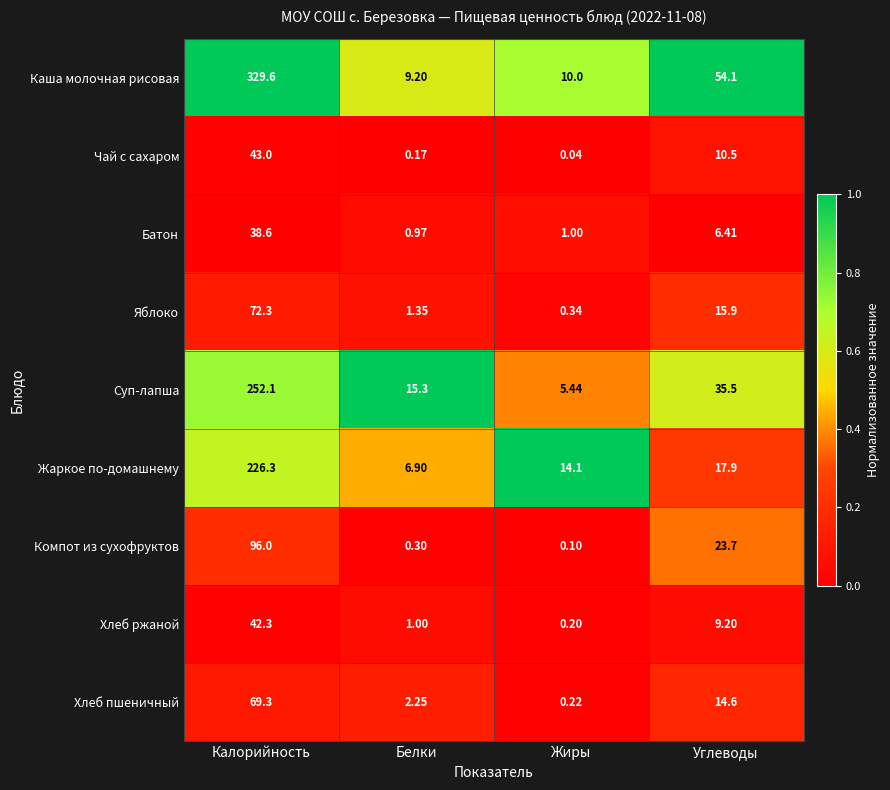

Which series has the widest spread of values?

Каша молочная рисовая